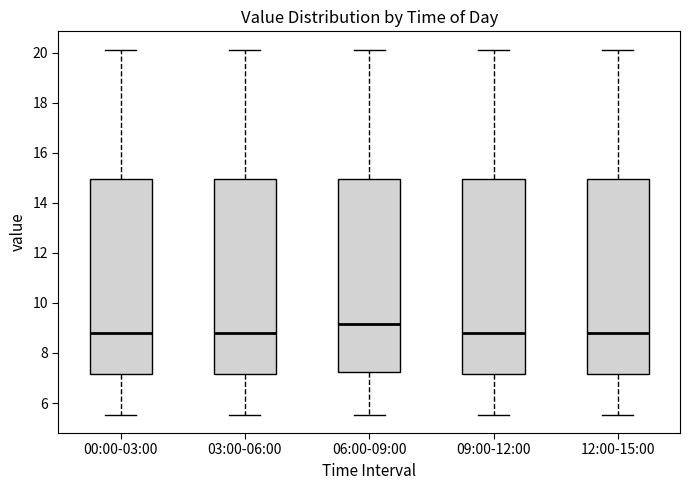

Reading left to right, read every box against the y-axis: the position of its median line, the range the box covers, and the ends of its whiskers. The values are not printed on the chart, so give them approximately, as read against the axis.

00:00-03:00: median 8.8, box 7.2 to 15.0, whiskers 5.6 to 20.2
03:00-06:00: median 8.8, box 7.2 to 15.0, whiskers 5.6 to 20.2
06:00-09:00: median 9.2, box 7.2 to 15.0, whiskers 5.6 to 20.2
09:00-12:00: median 8.8, box 7.2 to 15.0, whiskers 5.6 to 20.2
12:00-15:00: median 8.8, box 7.2 to 15.0, whiskers 5.6 to 20.2